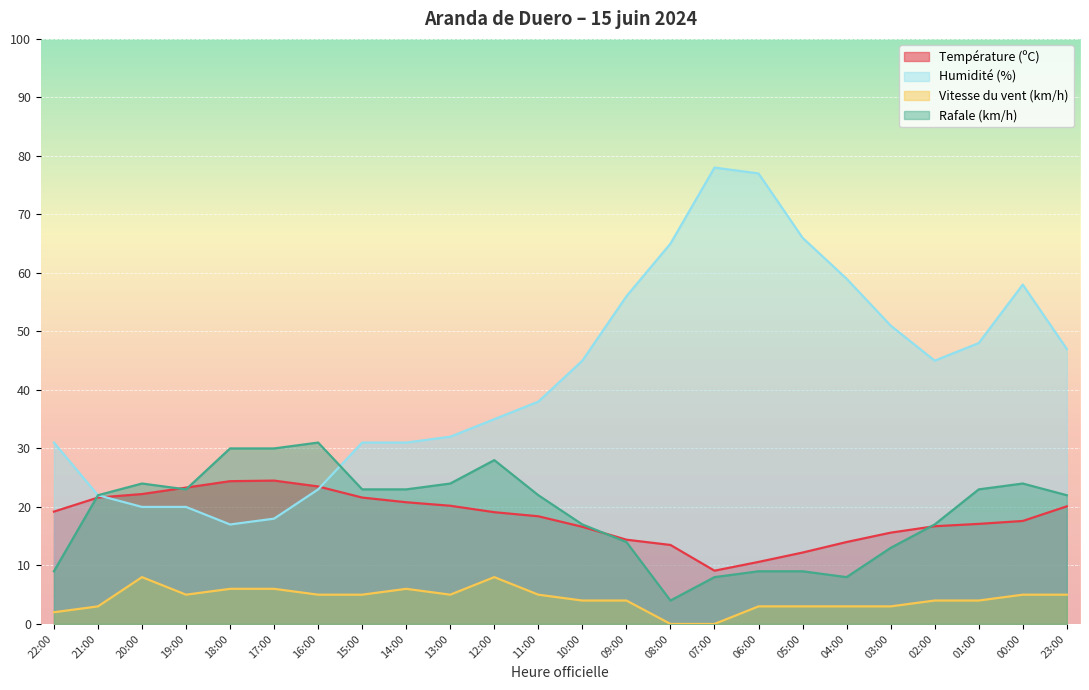

Reading right to left, list all the values displayed in this chart.

Température (ºC): 20.1	17.6	17.1	16.7	15.6	14.0	12.2	10.6	9.1	13.5	14.4	16.6	18.4	19.1	20.2	20.8	21.6	23.5	24.5	24.4	23.3	22.2	21.6	19.2
Humidité (%): 47.0	58.0	48.0	45.0	51.0	59.0	66.0	77.0	78.0	65.0	56.0	45.0	38.0	35.0	32.0	31.0	31.0	23.0	18.0	17.0	20.0	20.0	22.0	31.0
Vitesse du vent (km/h): 5.0	5.0	4.0	4.0	3.0	3.0	3.0	3.0	0.0	0.0	4.0	4.0	5.0	8.0	5.0	6.0	5.0	5.0	6.0	6.0	5.0	8.0	3.0	2.0
Rafale (km/h): 22.0	24.0	23.0	17.0	13.0	8.0	9.0	9.0	8.0	4.0	14.0	17.0	22.0	28.0	24.0	23.0	23.0	31.0	30.0	30.0	23.0	24.0	22.0	9.0